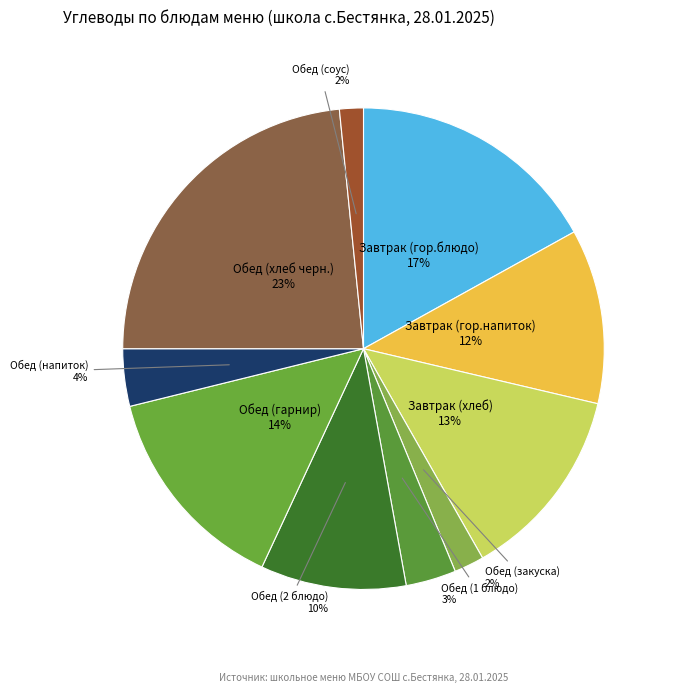

Count the number of slices in the pie.

10